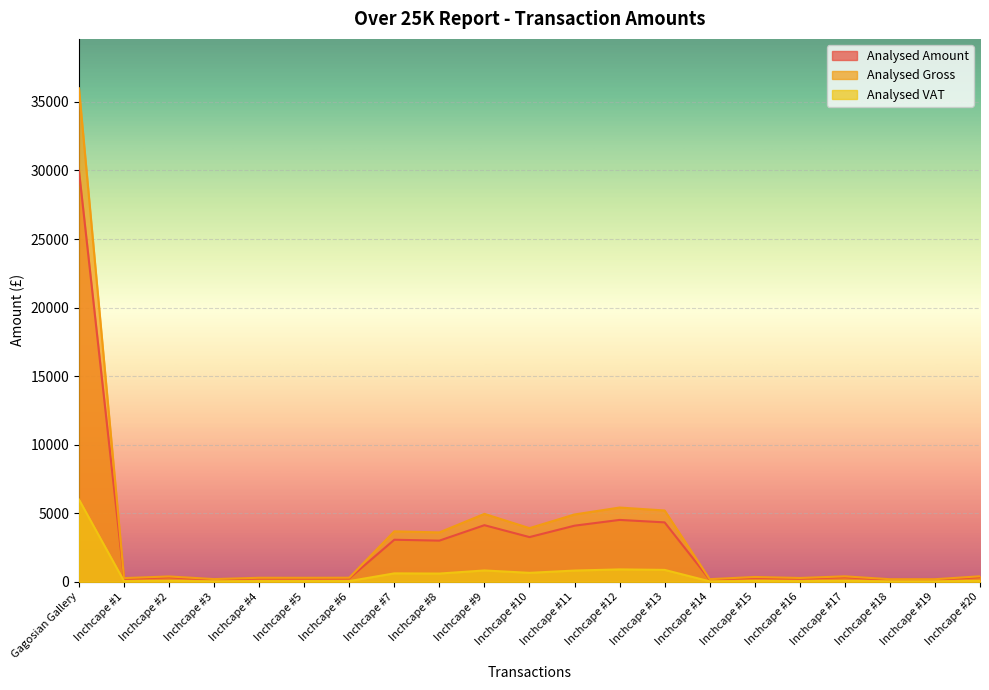

List the series in order of their overall mean, lowest first.

Analysed VAT, Analysed Amount, Analysed Gross